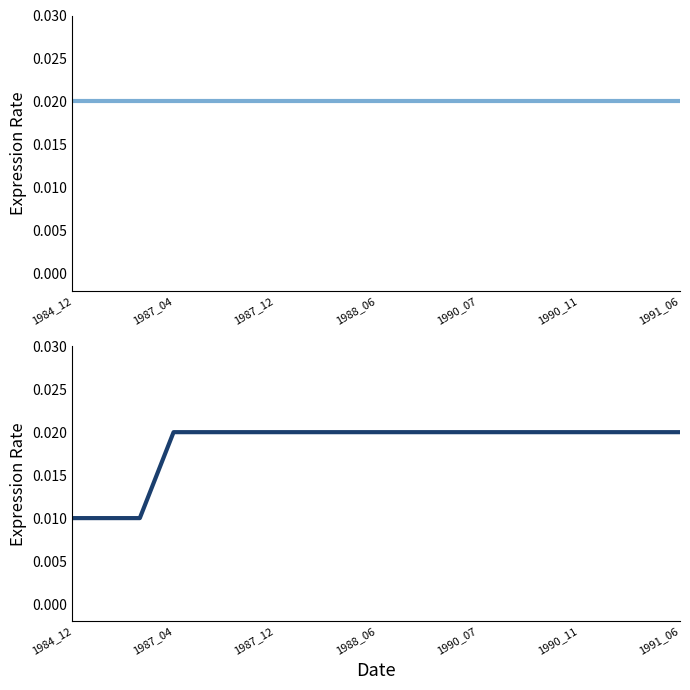

What position from the right is 1984_12?

19